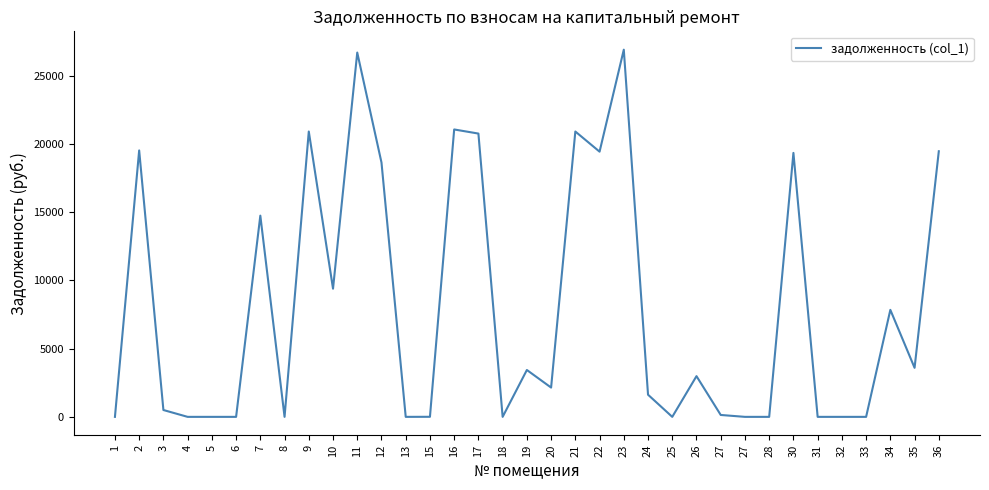

What is the difference between the values at 5 and 16?

21062.8